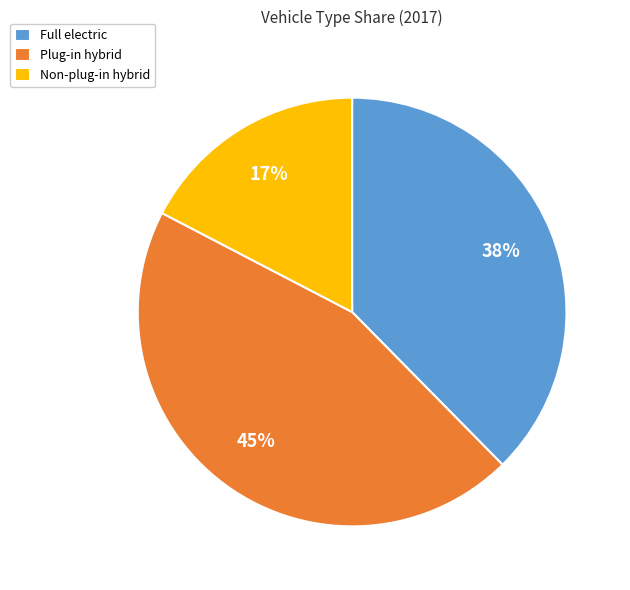

Which category has the smallest portion of the pie?

Non-plug-in hybrid